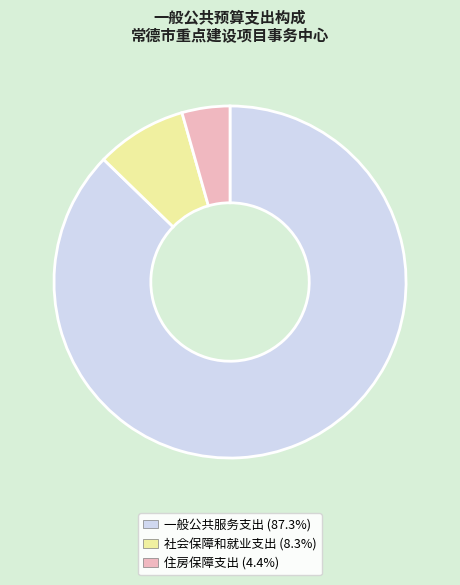

Is the sum of 社会保障和就业支出 (8.3%) and 一般公共服务支出 (87.3%) greater than half?

Yes